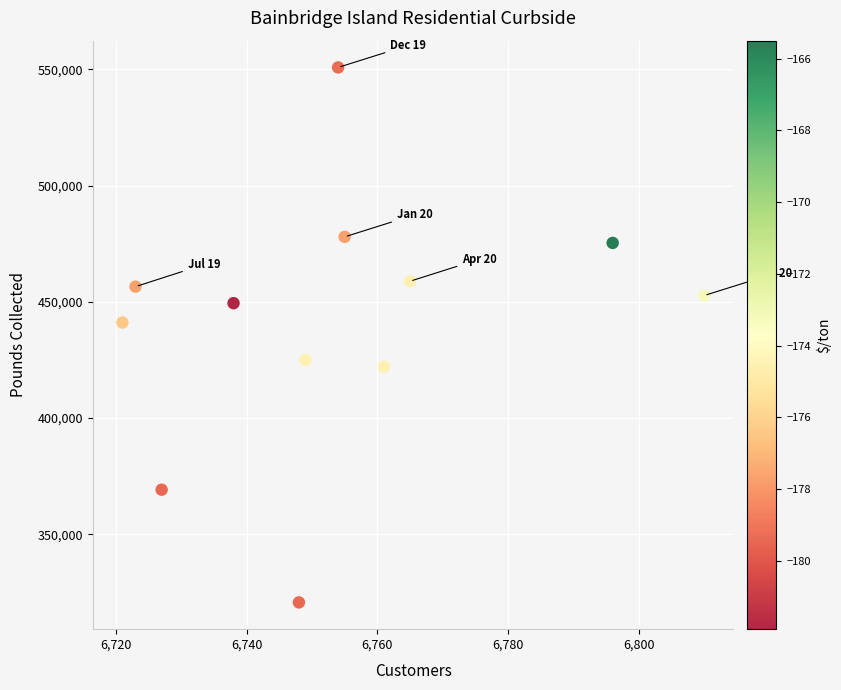

What is the average Y value?

441638